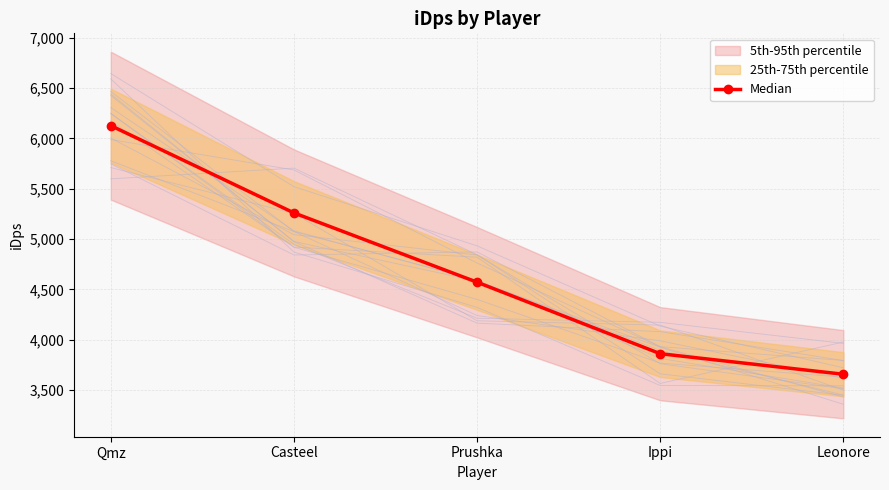

What is the change in value from Ippi to Leonore?

-204.1